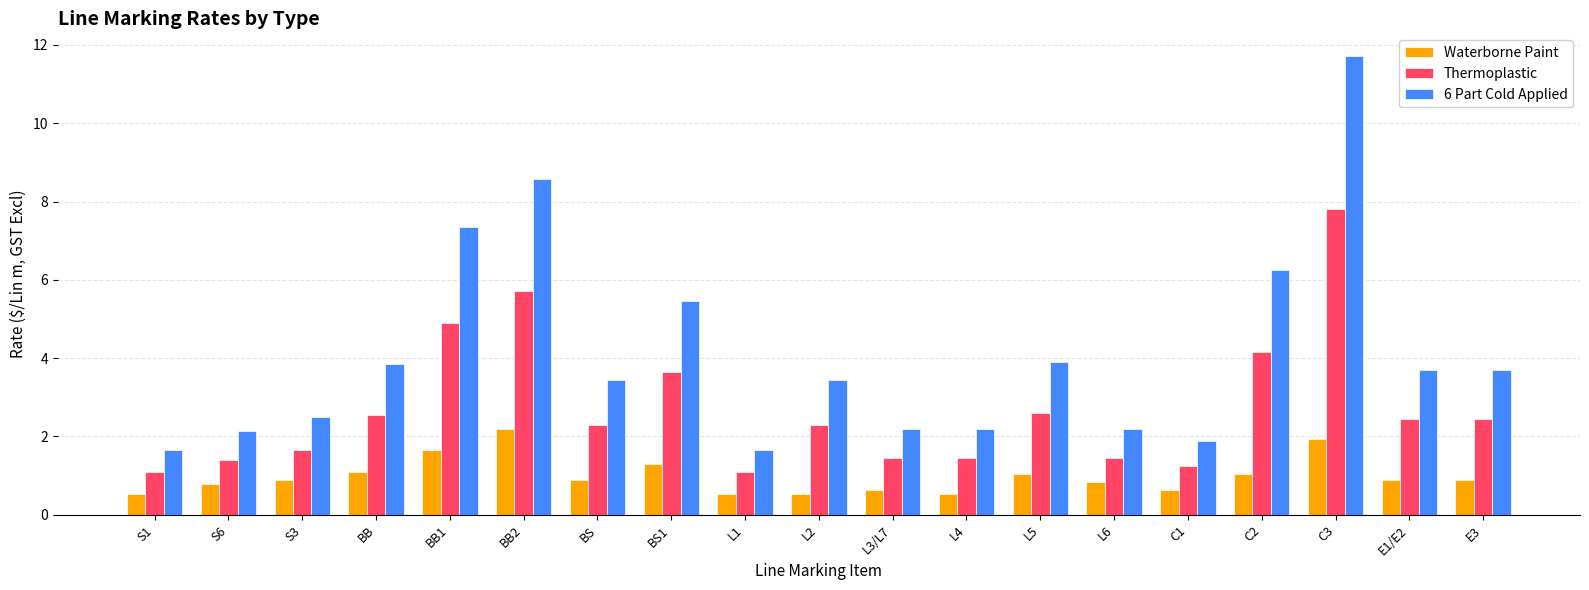

What are all the series names shown in the legend?

Waterborne Paint, Thermoplastic, 6 Part Cold Applied